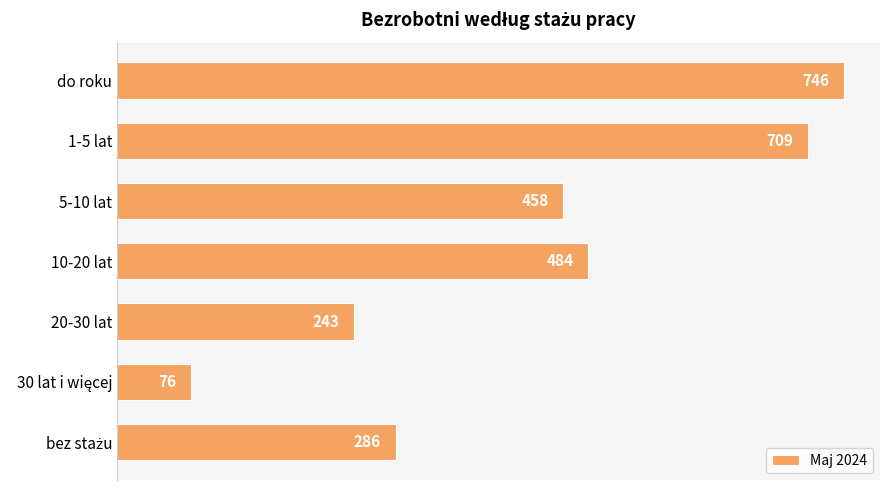

Does the chart contain stacked bars?

No